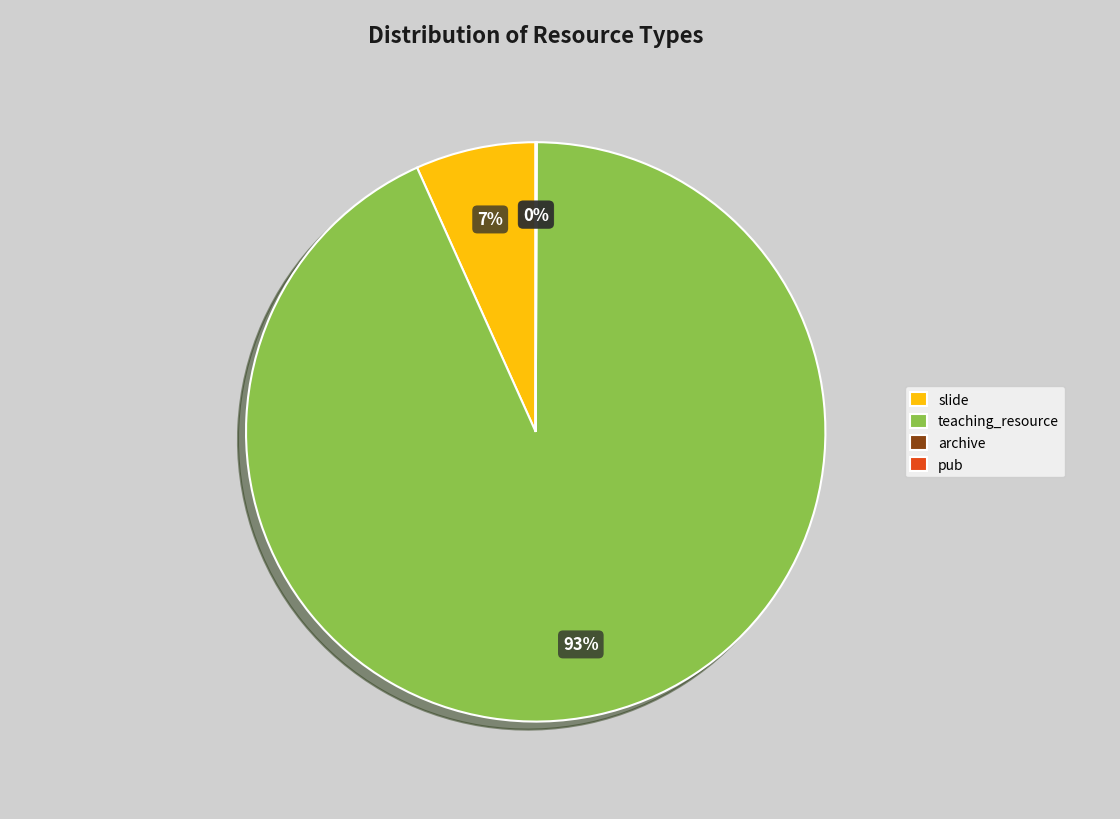

To the nearest percent, what is the difference between the largest and smallest slice percentages?

93%